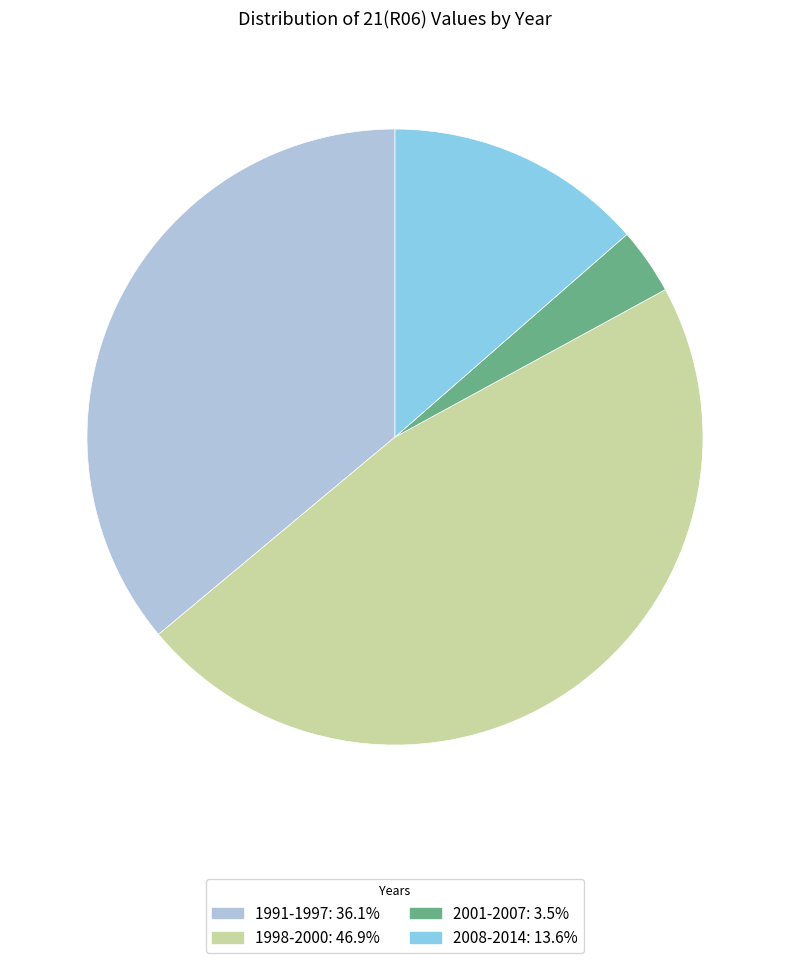

Does any single category account for the majority?

No